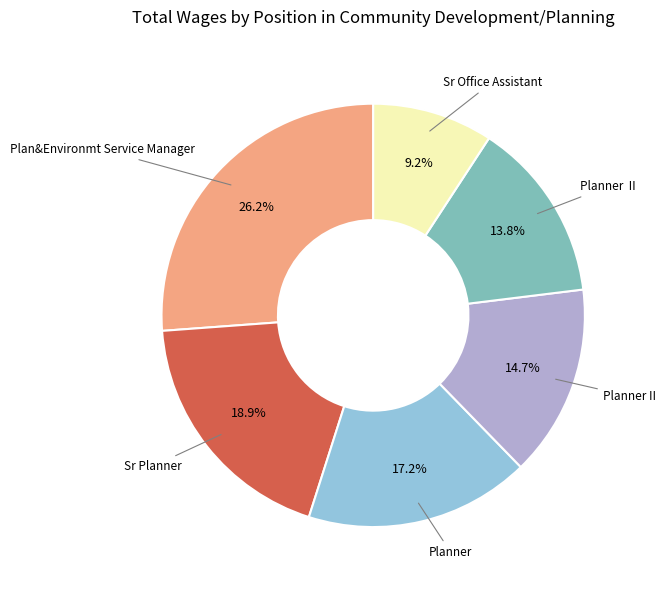

How many slices are in this pie chart?

6